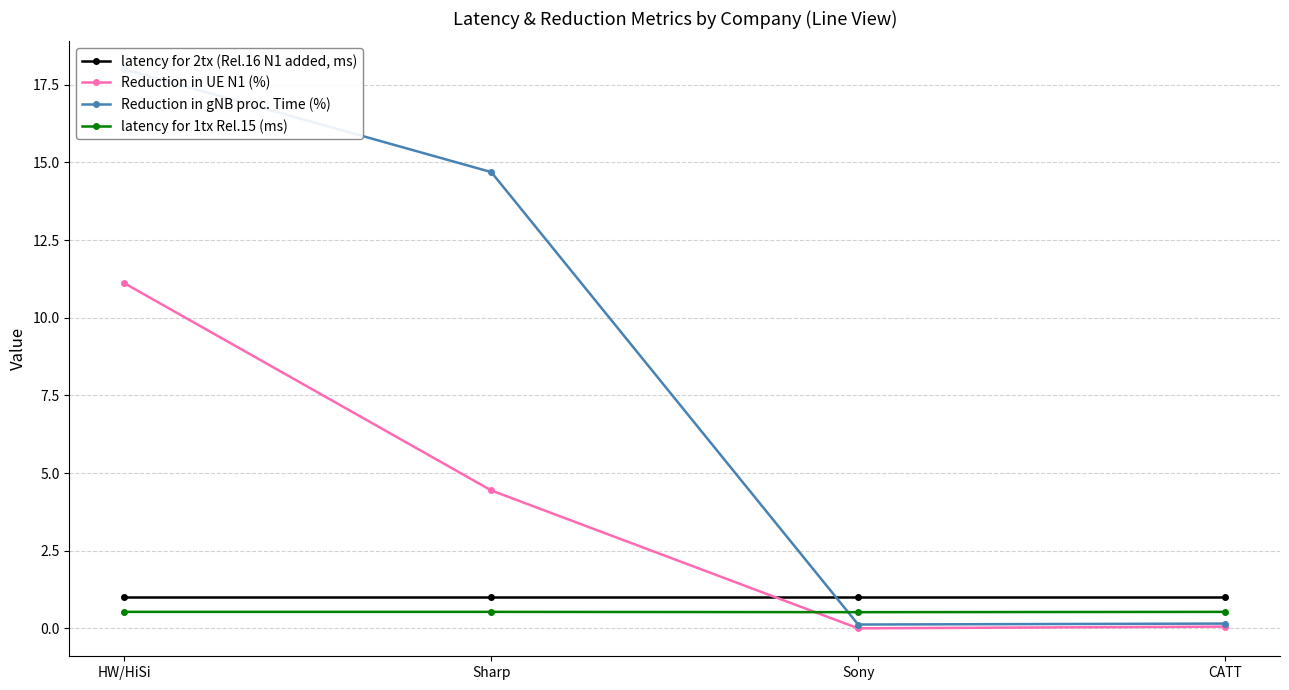

What is the total value across all series at HW/HiSi?

30.6